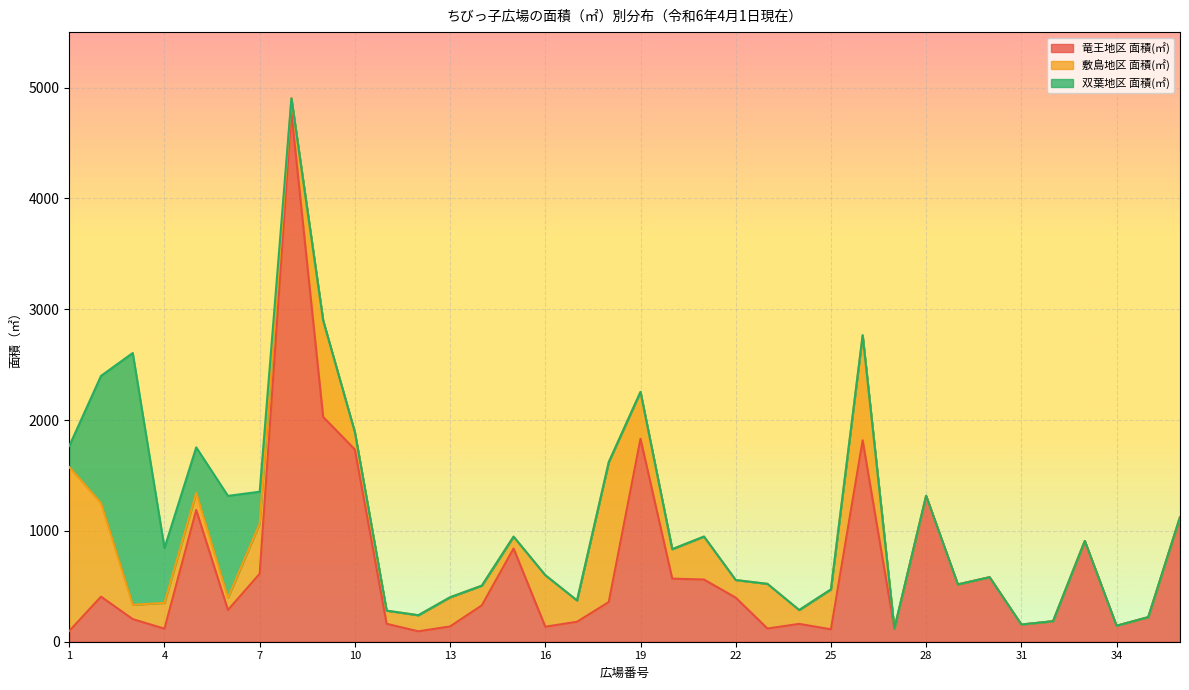

At which label does 敷島地区 面積(㎡) first exceed 156?

1